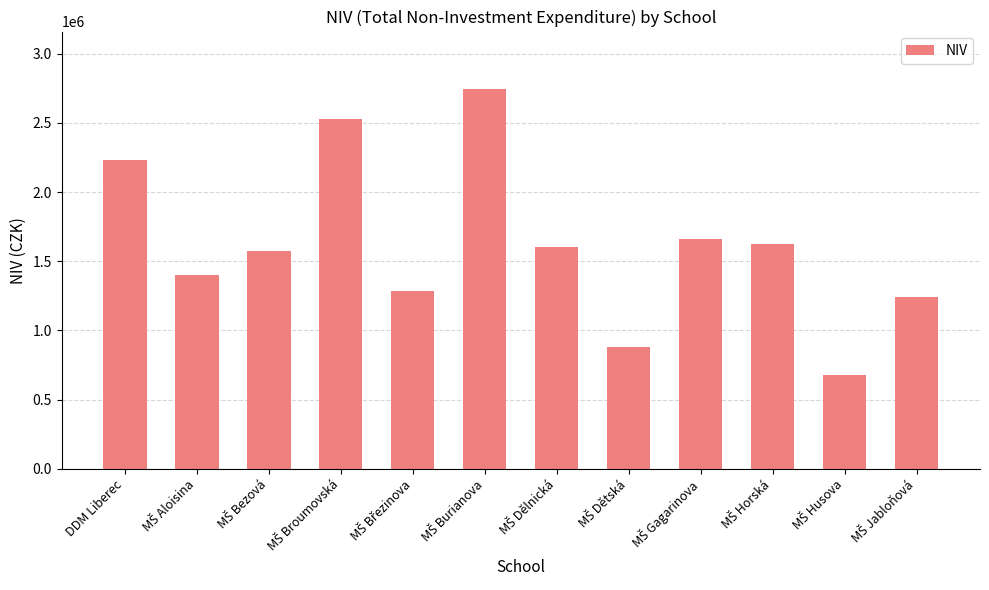

What is the sum of all values?

19454648